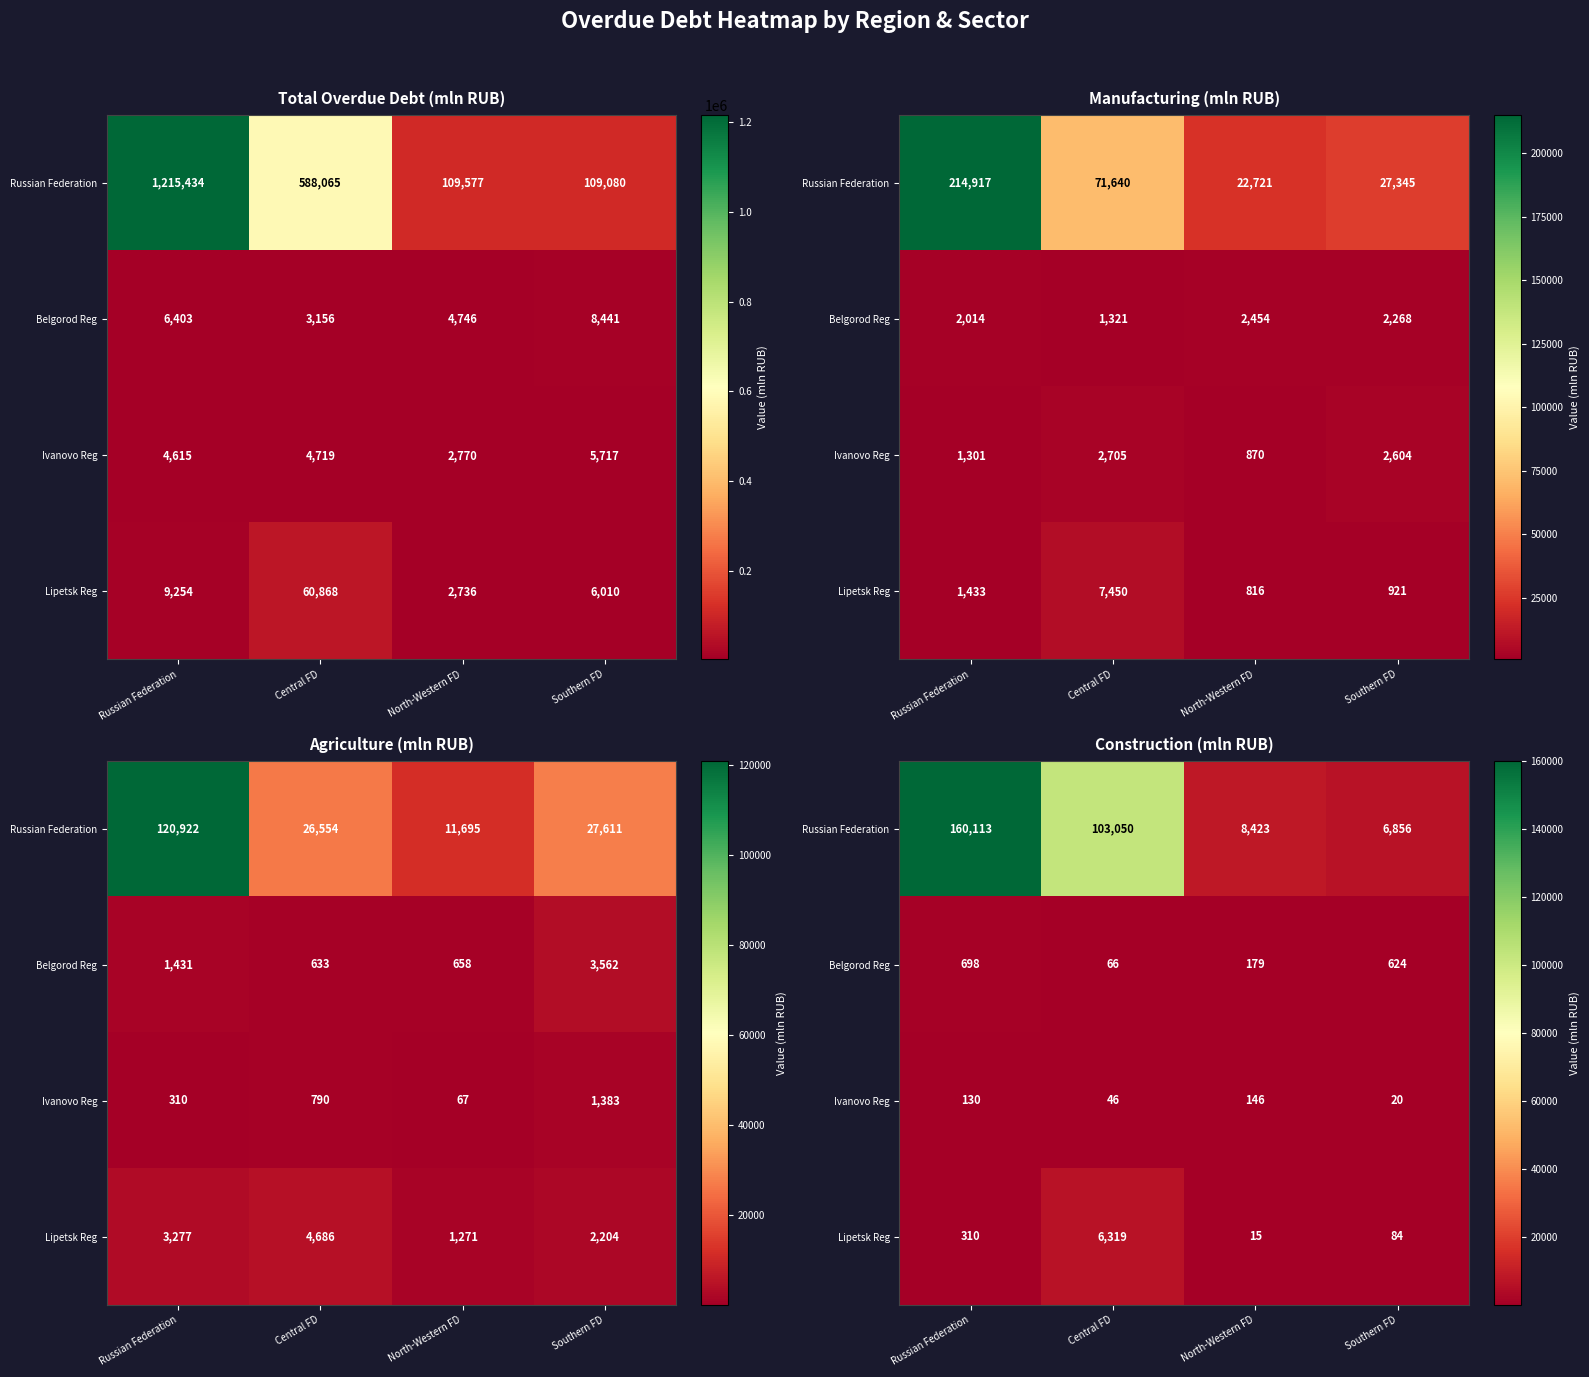

Rank the categories by Belgorod Reg value from lowest to highest.

Central FD, North-Western FD, Southern FD, Russian Federation